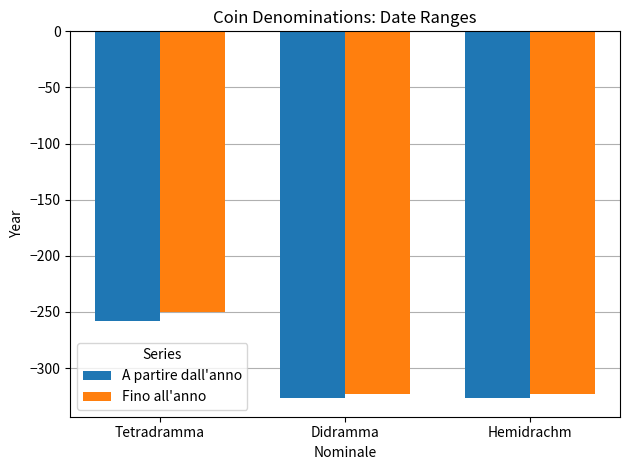

The value of A partire dall'anno at Didramma is -327.0. True or false?

True